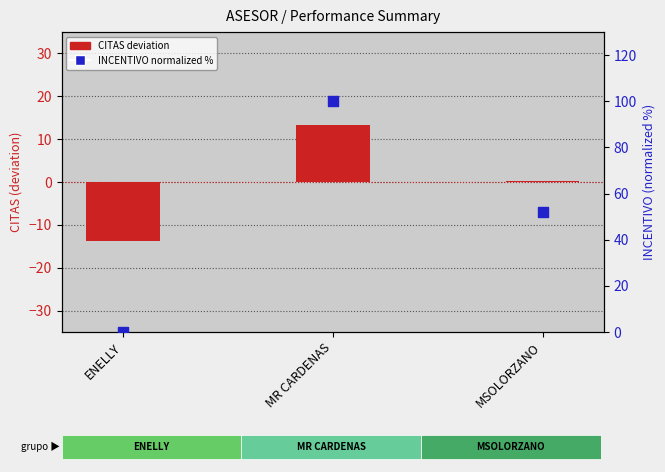

Which series has the largest total across all categories?

INCENTIVO (normalized %)